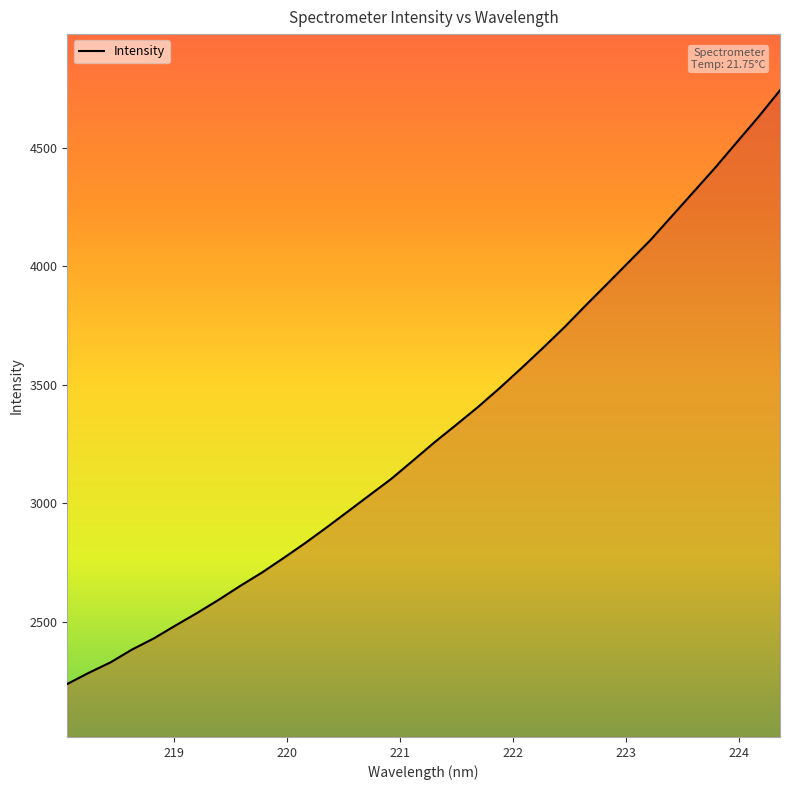

What is the smallest value displayed?

2237.1